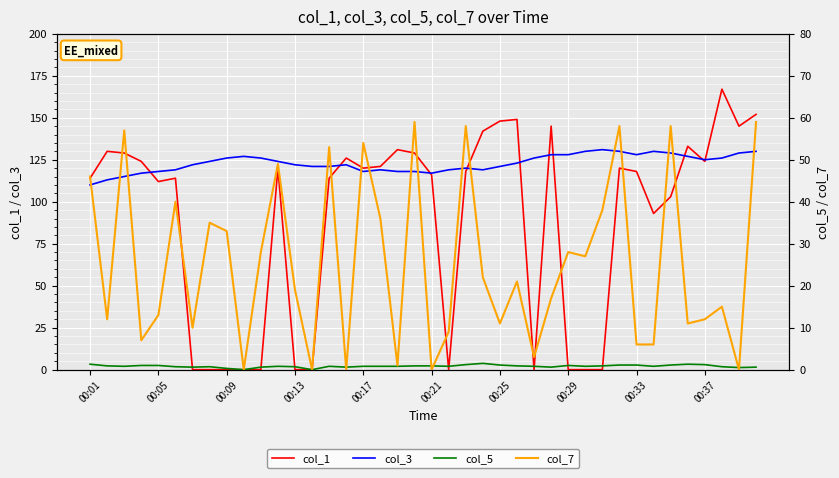

Is it true that col_5 equals 0.8 at 17?

True